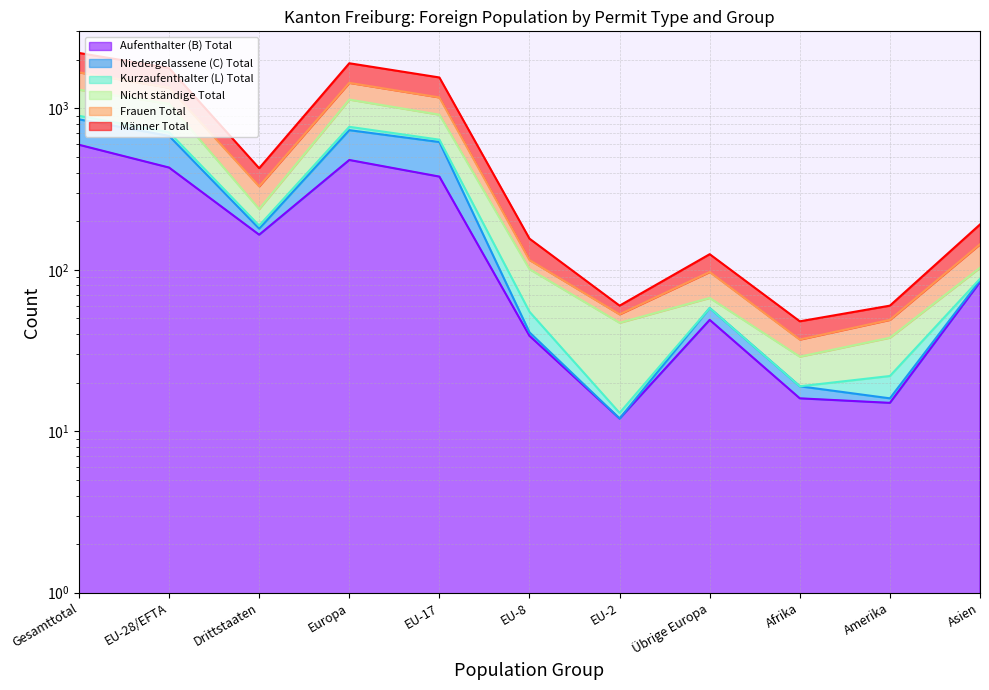

What is the difference between the maximum and minimum values in the Aufenthalter (B) Total series?

583